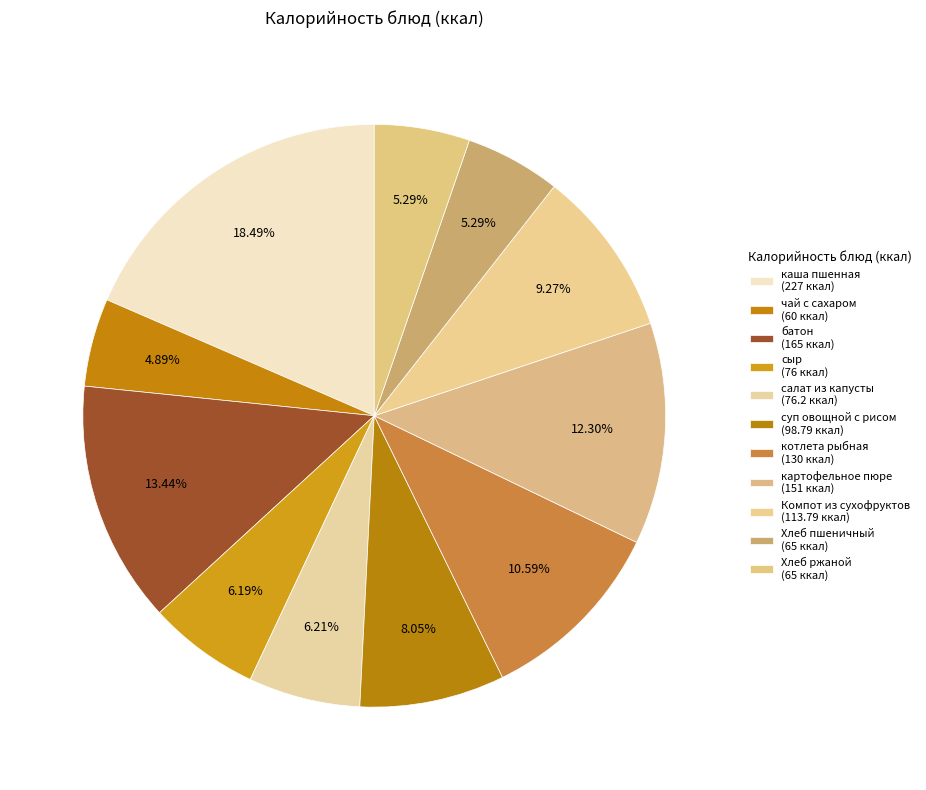

Count the number of slices in the pie.

11